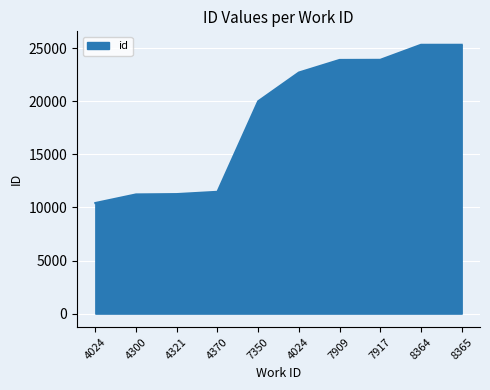

The chart shows a value of 23897 at 7909. True or false?

True